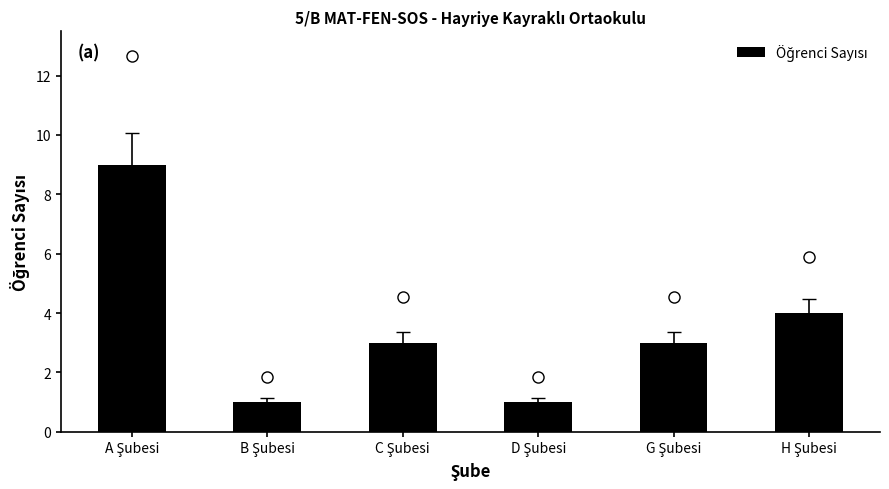

How many bars are there in total?

6